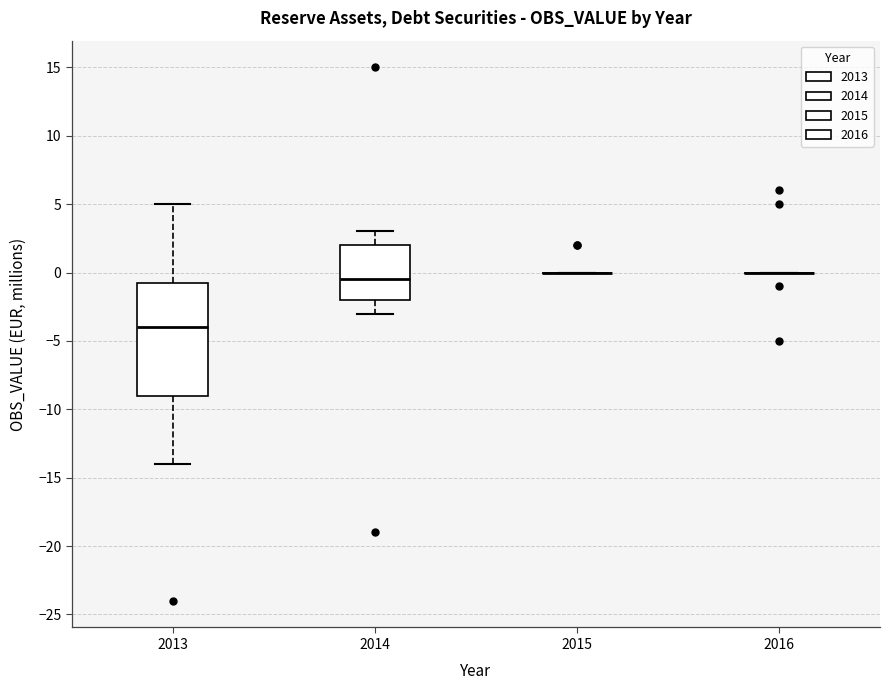

Reading left to right, read every box against the y-axis: the position of its median line, the range the box covers, and the ends of its whiskers. The values are not printed on the chart, so give them approximately, as read against the axis.

2013: median -4.0, box -9.0 to -0.5, whiskers -14.0 to 5.0
2014: median -0.5, box -2.0 to 2.0, whiskers -3.0 to 3.0
2015: box collapsed to a line at 0.0, whiskers 0.0 to 0.0
2016: box collapsed to a line at 0.0, whiskers 0.0 to 0.0